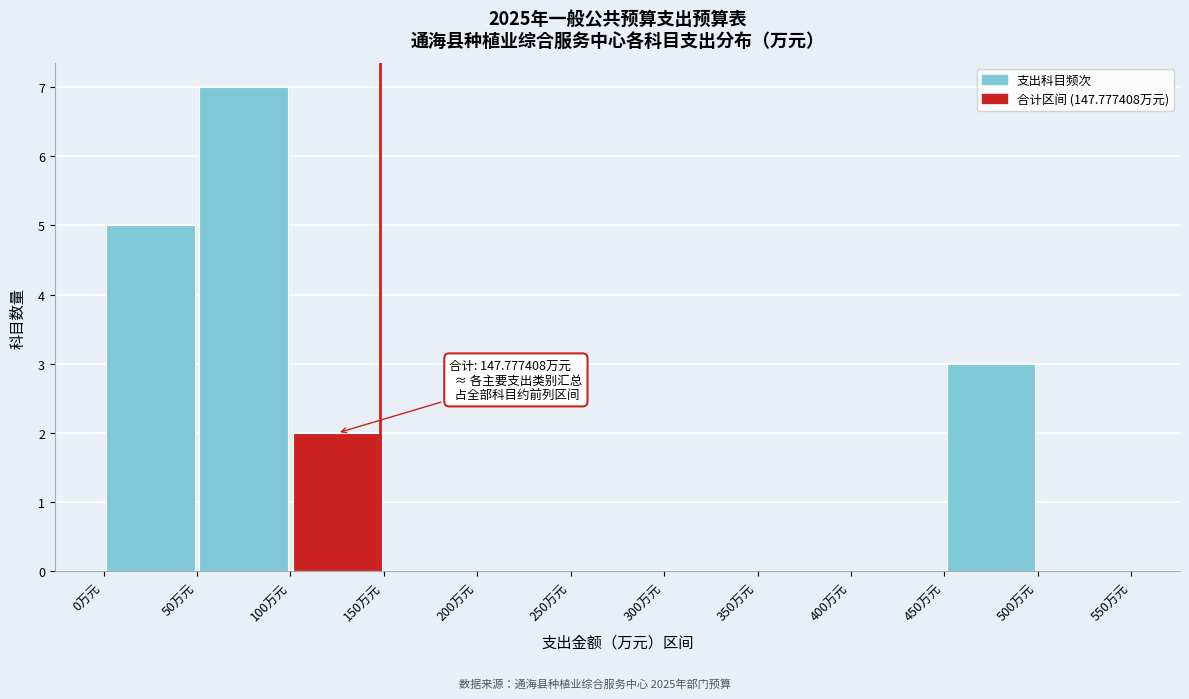

Which range on the x-axis has the tallest bar?

50 to 100